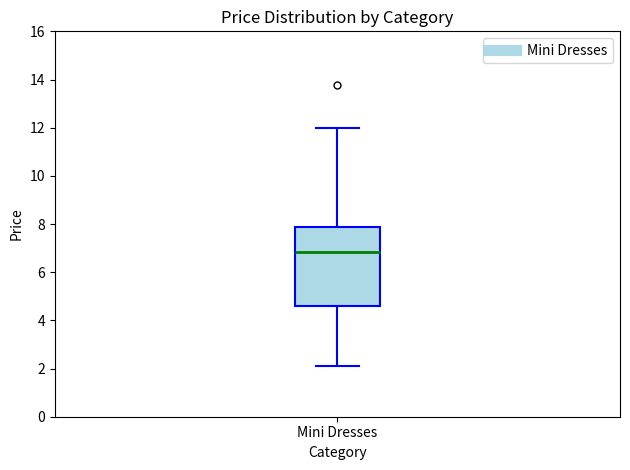

Where does the upper whisker of the box for Mini Dresses end on the y-axis? The values are not printed on the chart, so give them approximately, as read against the axis.

12.0